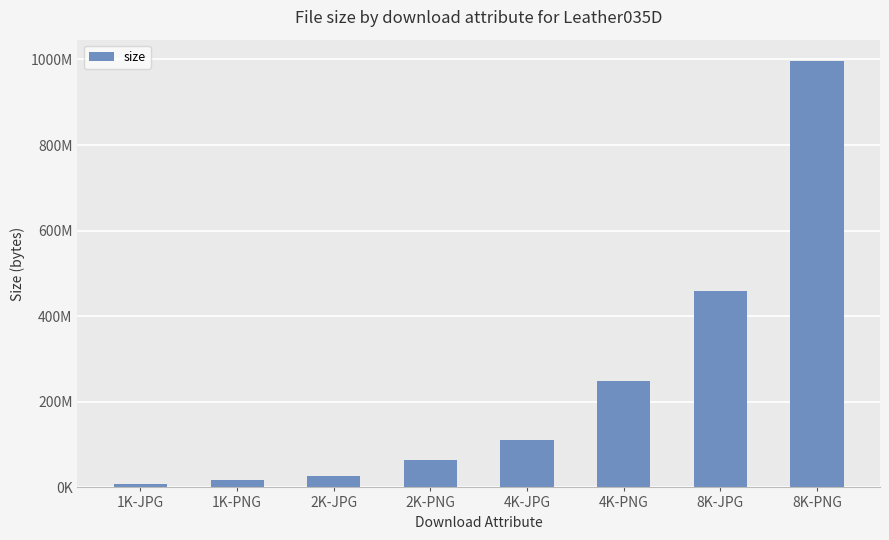

Rank the categories by value from lowest to highest.

1K-JPG, 1K-PNG, 2K-JPG, 2K-PNG, 4K-JPG, 4K-PNG, 8K-JPG, 8K-PNG